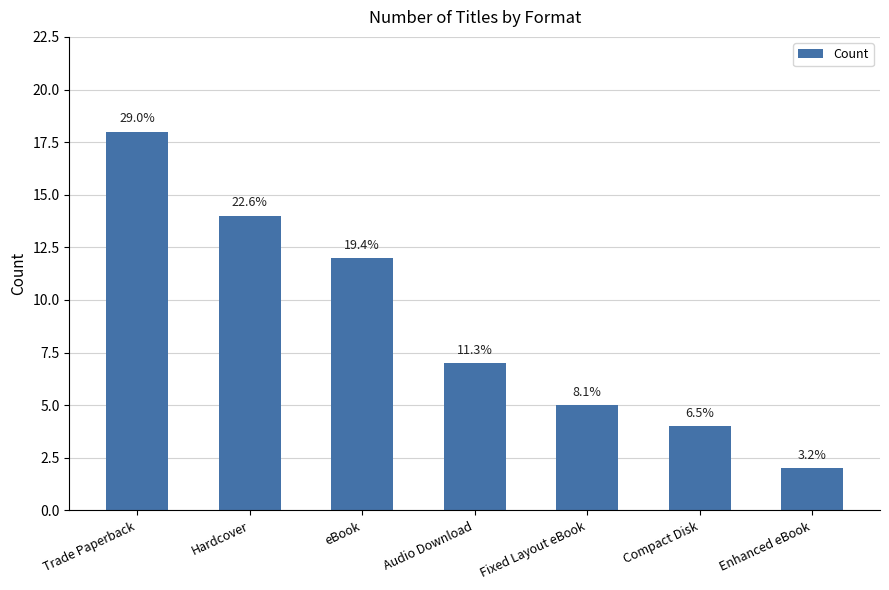

What is the difference between the maximum and second lowest values?

14